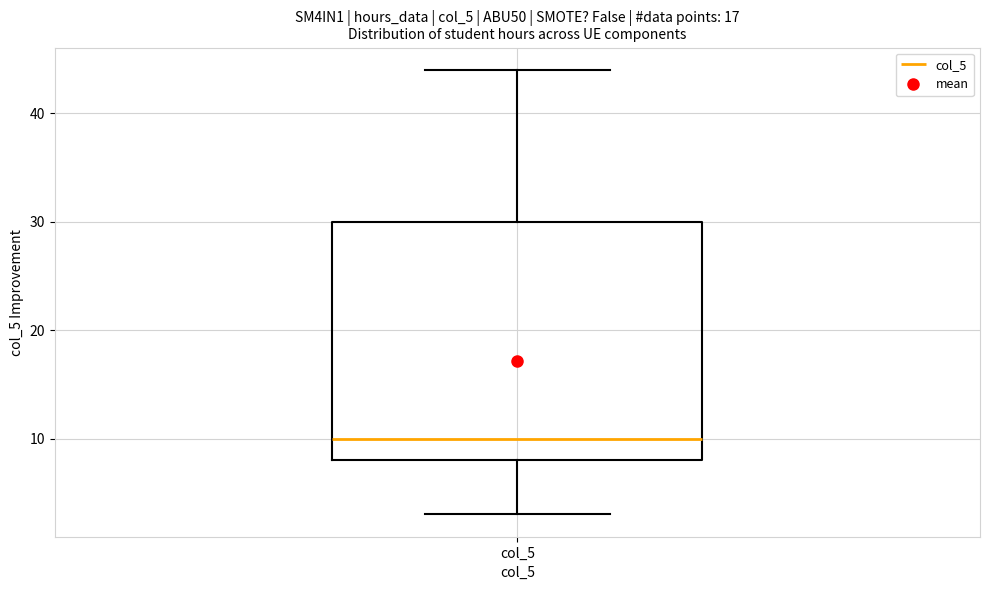

Where does the median line of the box for col_5 sit on the y-axis? The values are not printed on the chart, so give them approximately, as read against the axis.

10